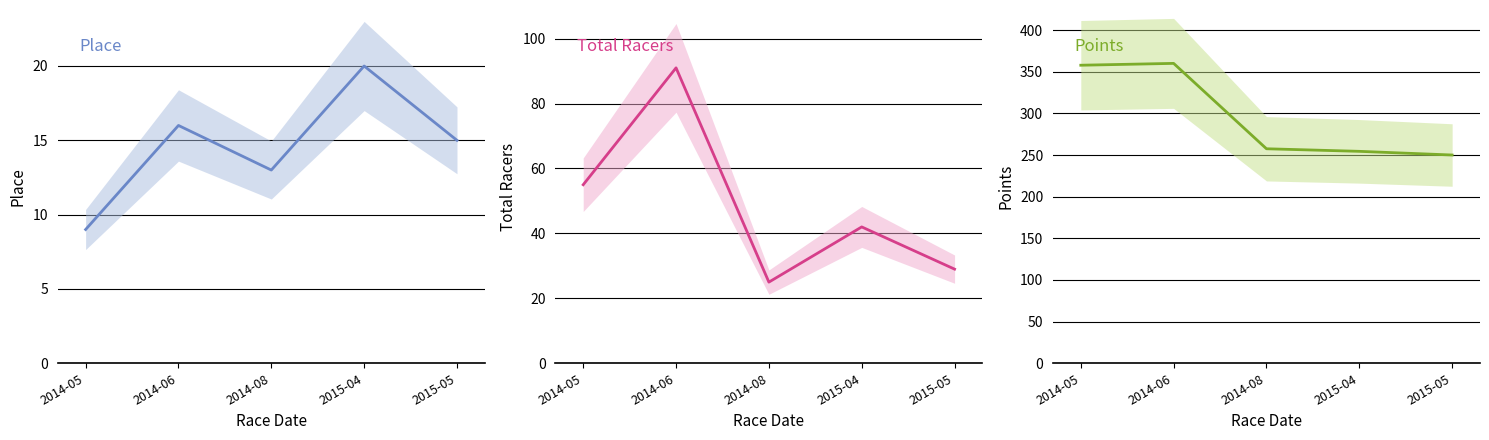

True or false: Total Racers and Place intersect in this chart.

False